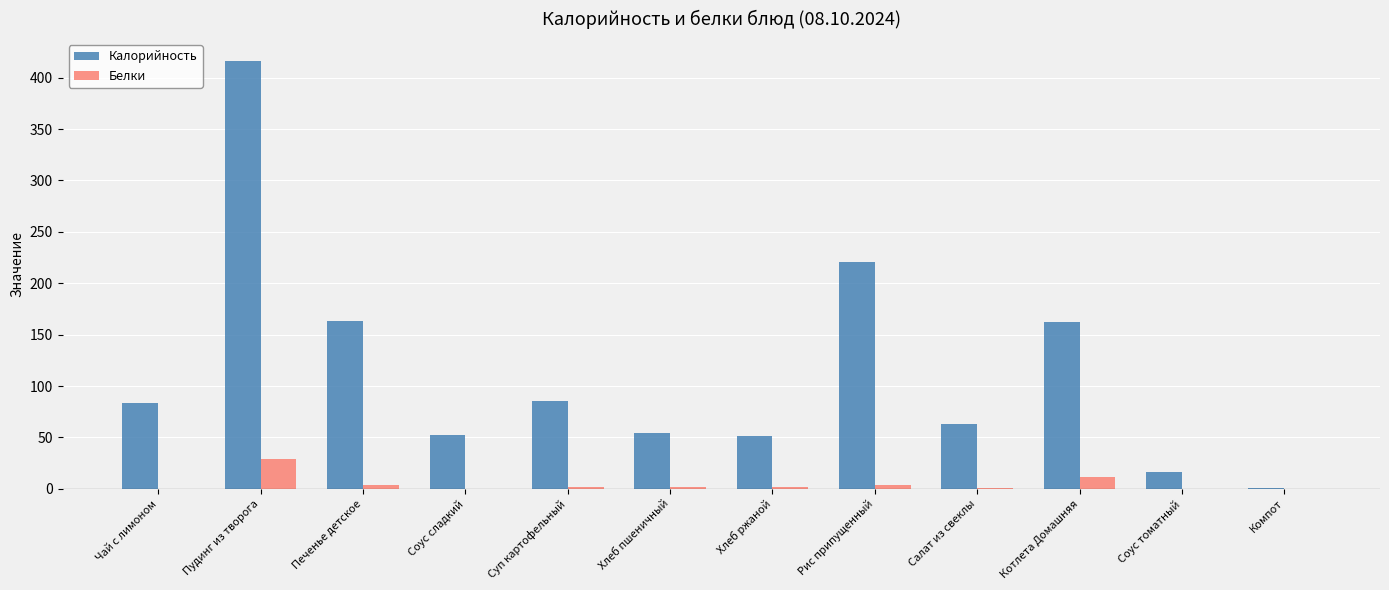

At which category is the sum across all series the highest?

Пудинг из творога